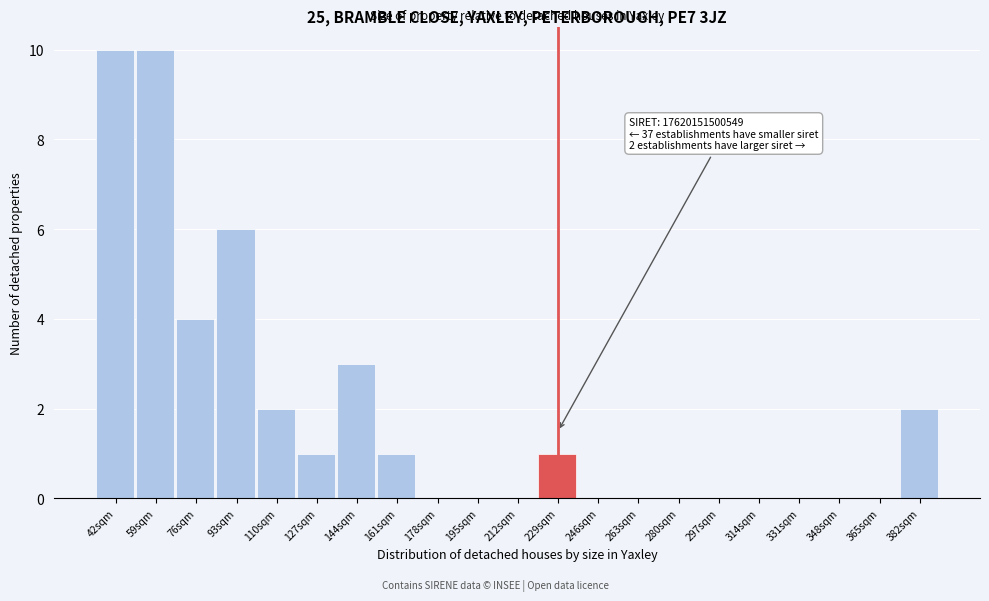

Reading right to left, what are all the values shown in this chart?

382sqm=2	365sqm=0	348sqm=0	331sqm=0	314sqm=0	297sqm=0	280sqm=0	263sqm=0	246sqm=0	229sqm=1	212sqm=0	195sqm=0	178sqm=0	161sqm=1	144sqm=3	127sqm=1	110sqm=2	93sqm=6	76sqm=4	59sqm=10	42sqm=10